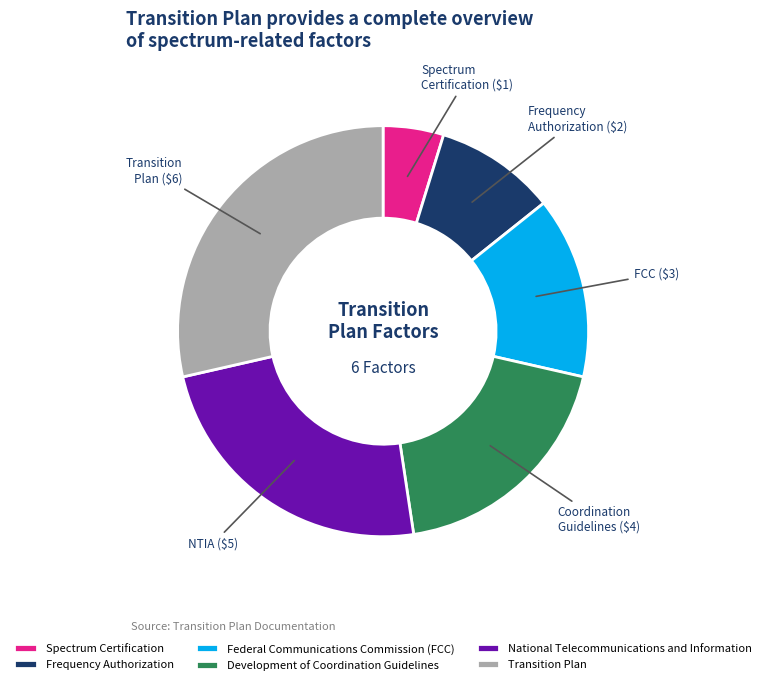

What is the ratio of the value at Development of Coordination Guidelines to the value at Federal Communications Commission (FCC)?

1.3